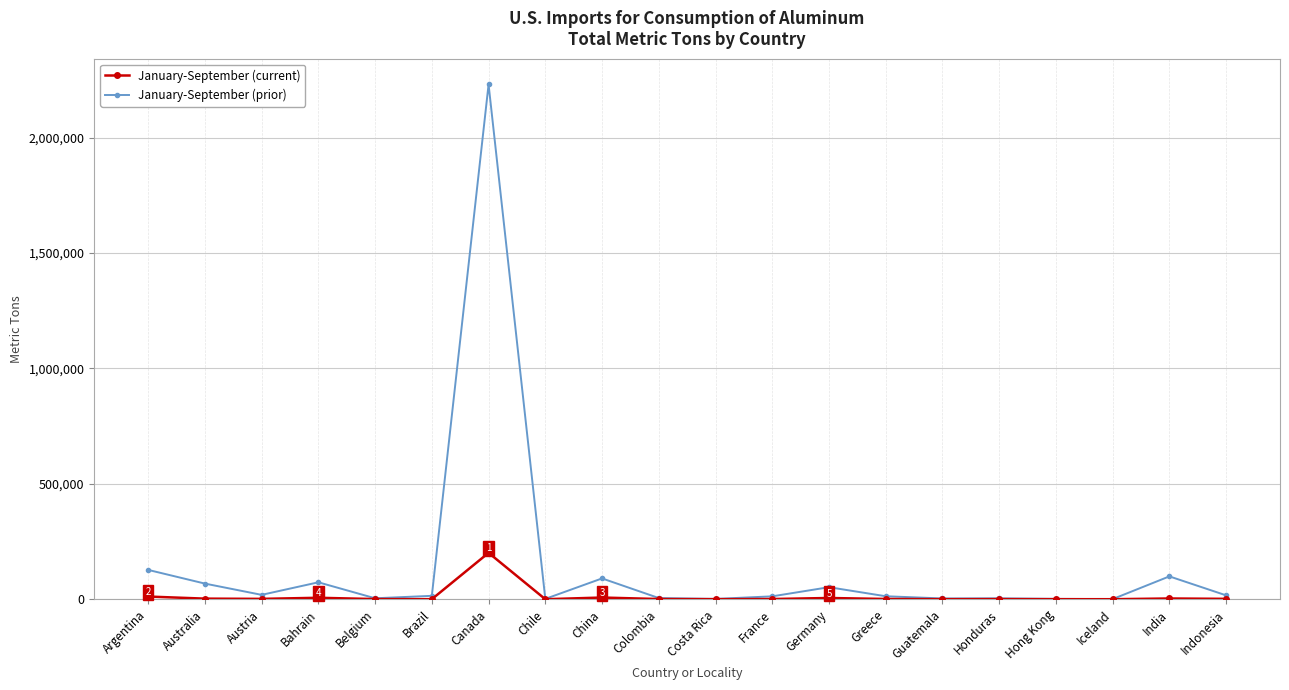

Count the number of categories in the chart.

20